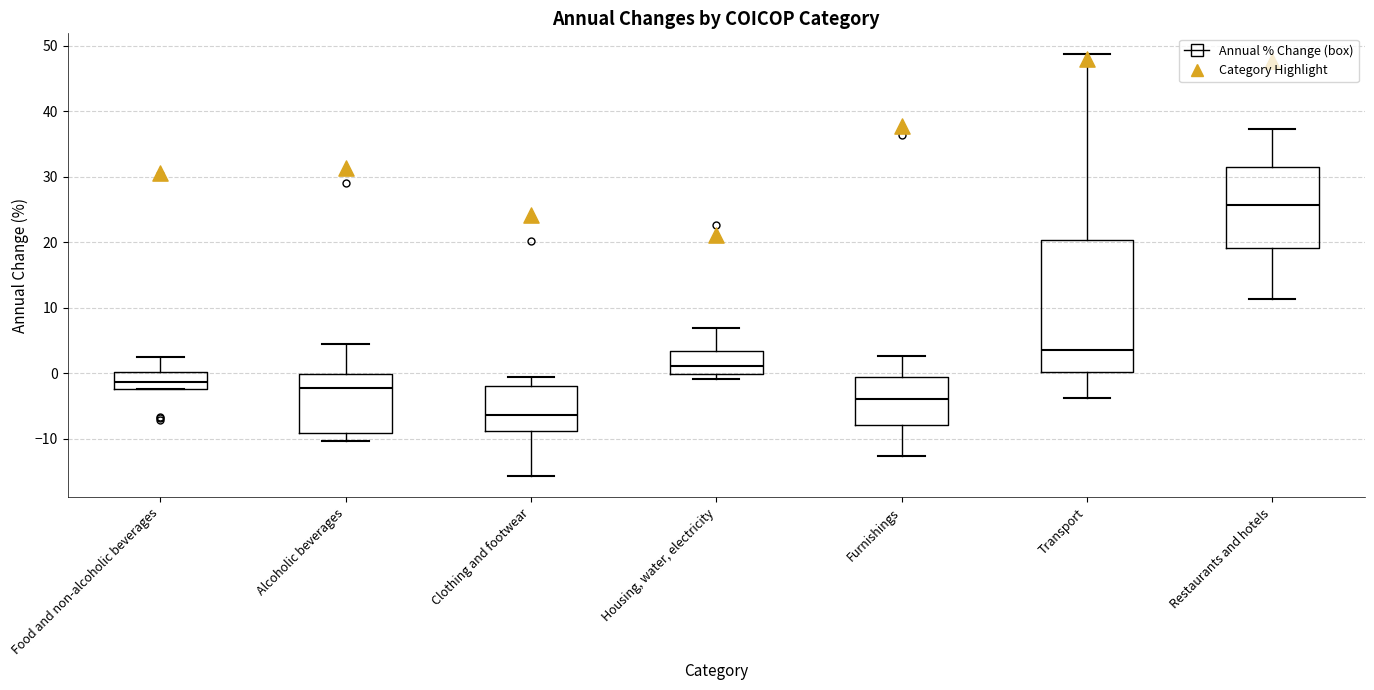

Comparing the boxes themselves (not the whiskers), which one is the tallest?

Transport